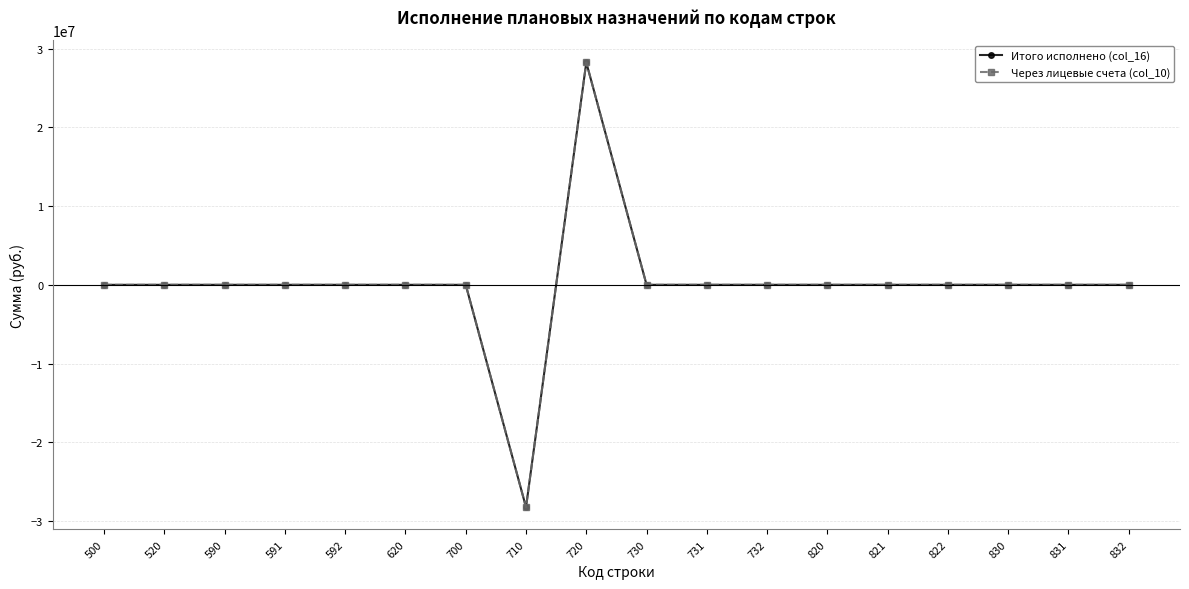

The Итого исполнено (col_16) series shows 17642381.3 at 830. True or false?

False